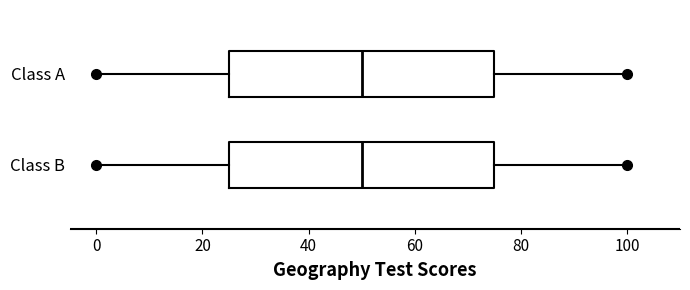

Where is the left edge of the box for Class B on the x-axis? The values are not printed on the chart, so give them approximately, as read against the axis.

24